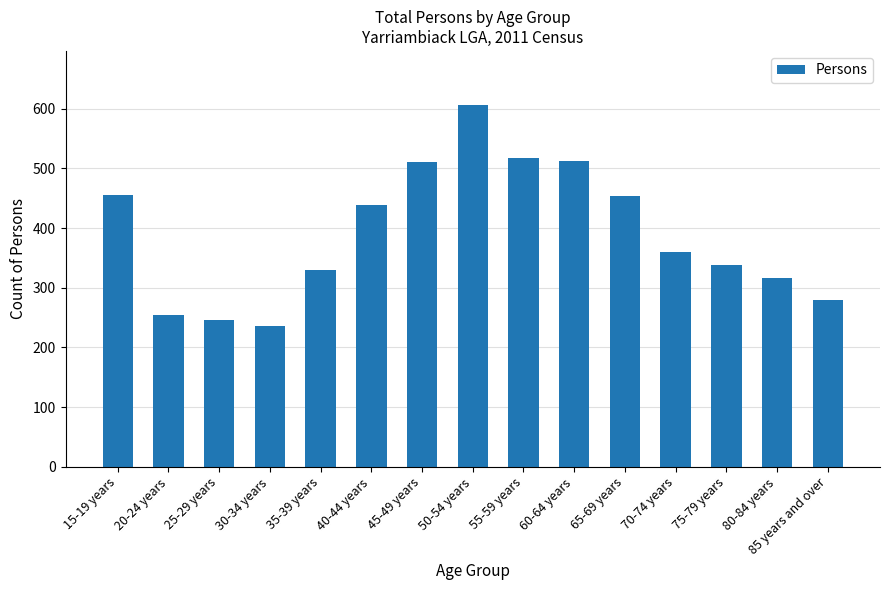

At which label is the value closest to 421?

40-44 years